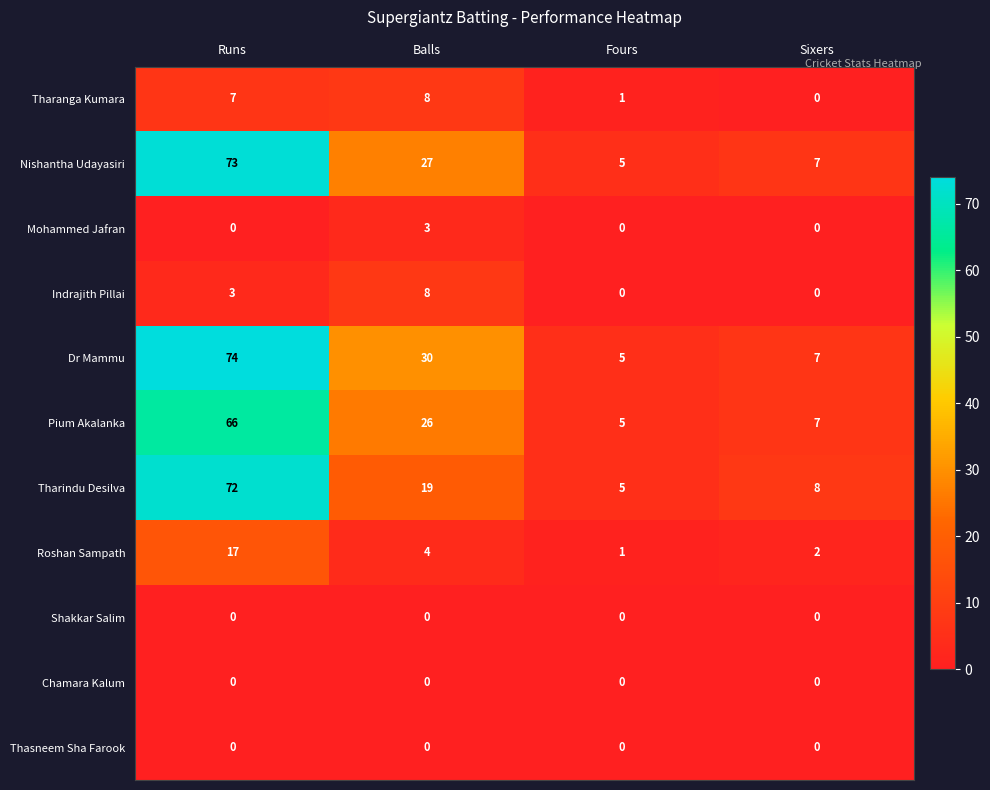

Rank the categories by Nishantha Udayasiri value from lowest to highest.

Fours, Sixers, Balls, Runs